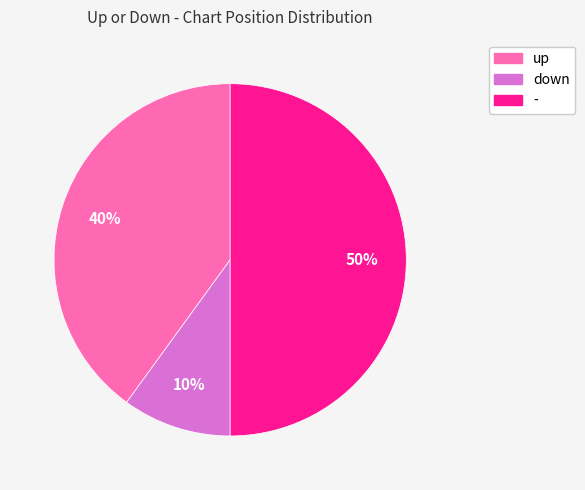

To the nearest percent, what portion does - represent?

50%